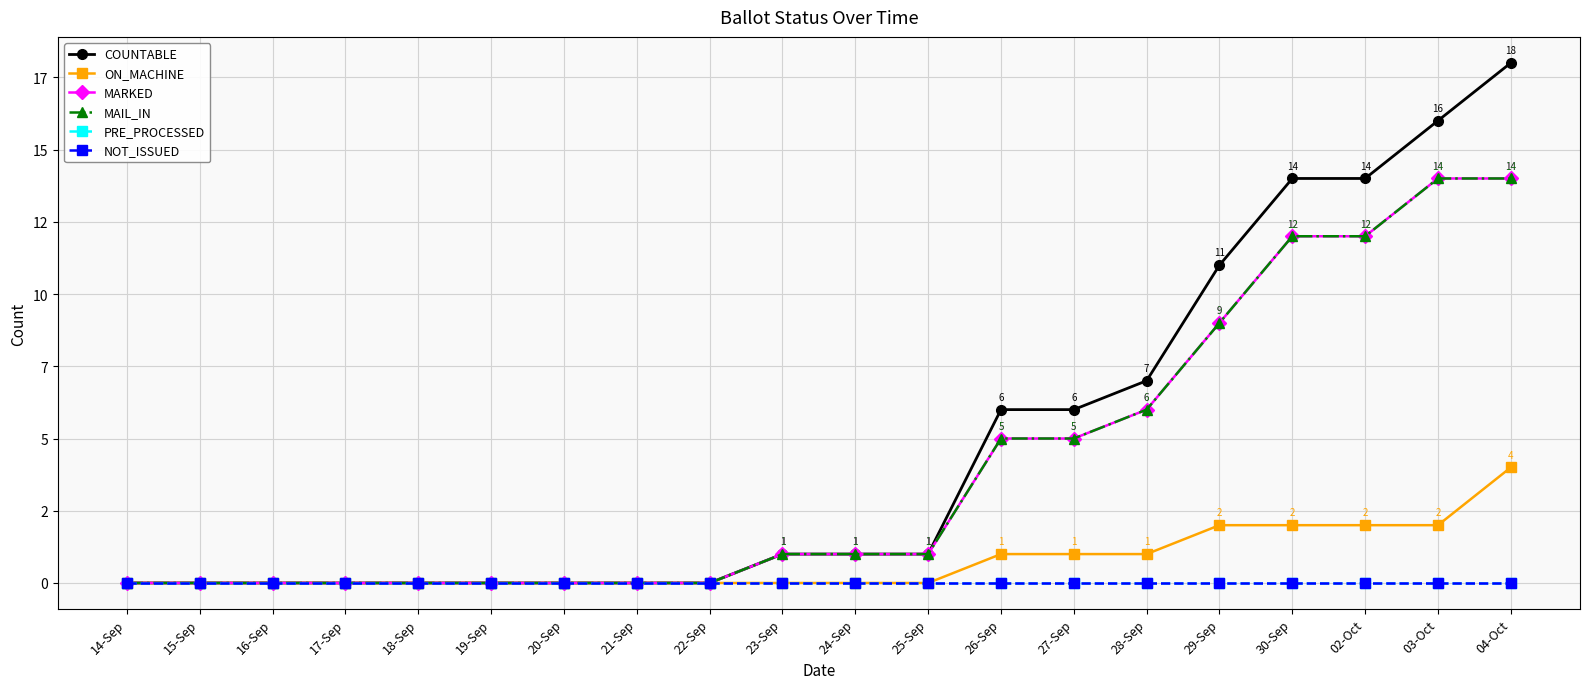

True or false: COUNTABLE and MAIL_IN cross at least once.

False